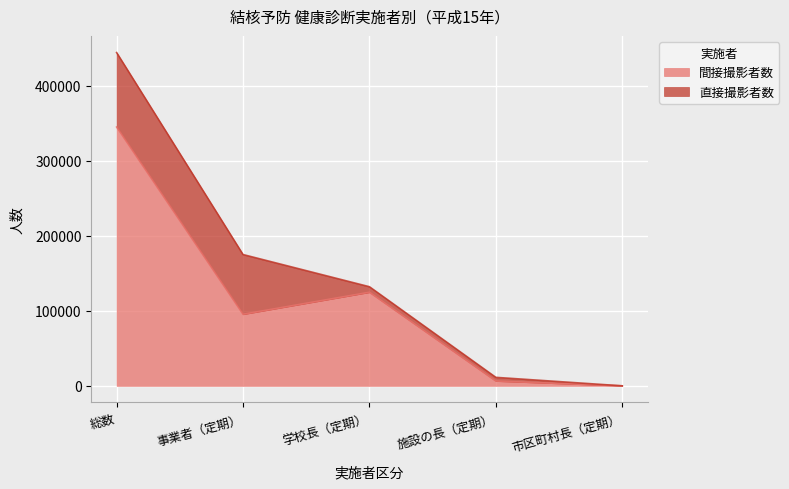

Rank the categories by value from highest to lowest.

総数, 学校長（定期）, 事業者（定期）, 施設の長（定期）, 市区町村長（定期）